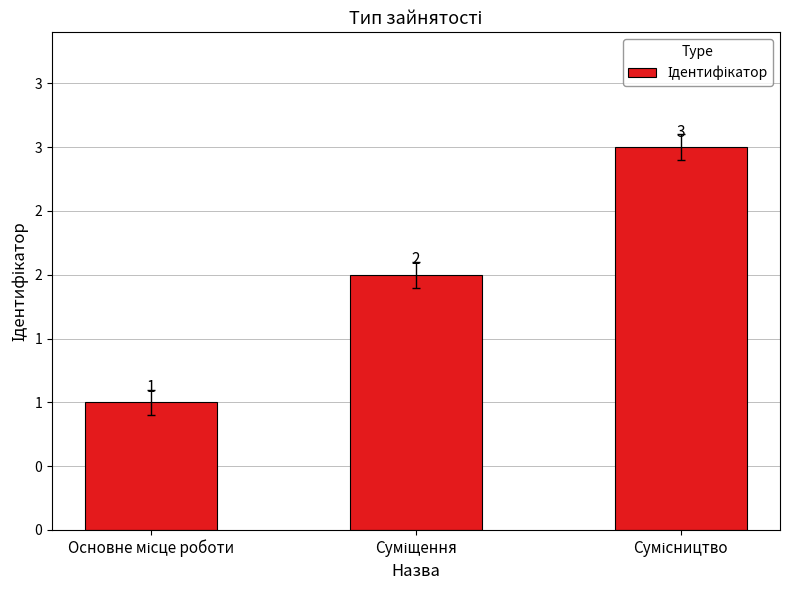

Reading left to right, what are all the values shown in this chart?

1	2	3